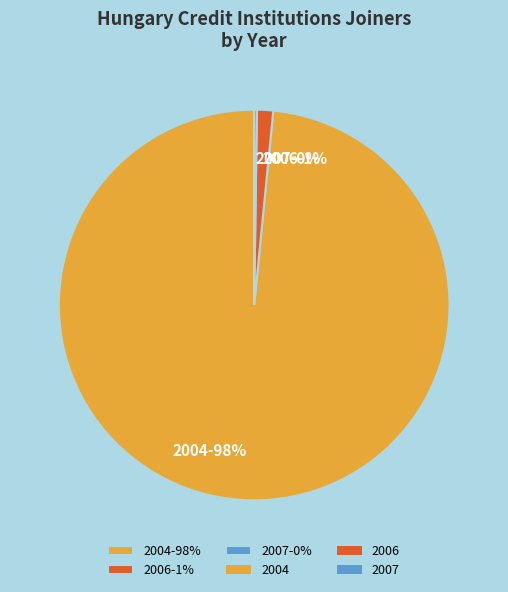

What is the largest slice in the pie chart?

2004-98%